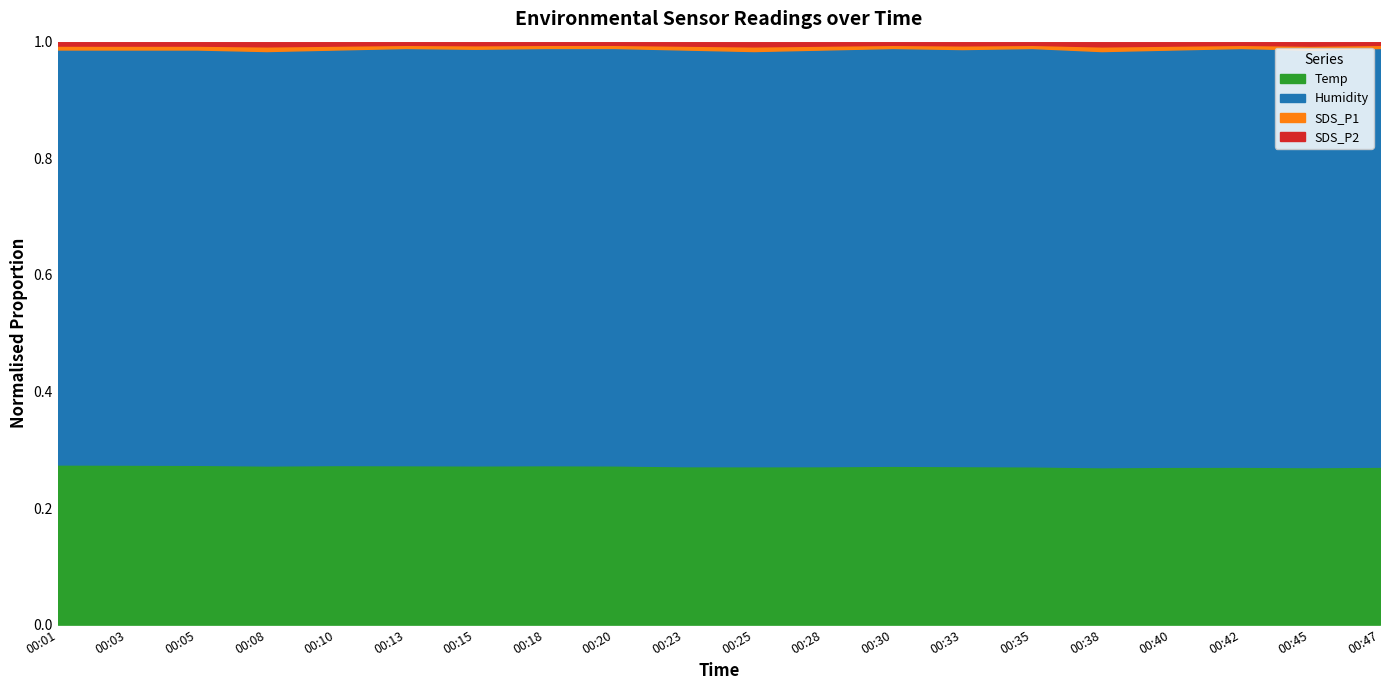

Which has a higher value, 00:42 or 00:30?

00:30